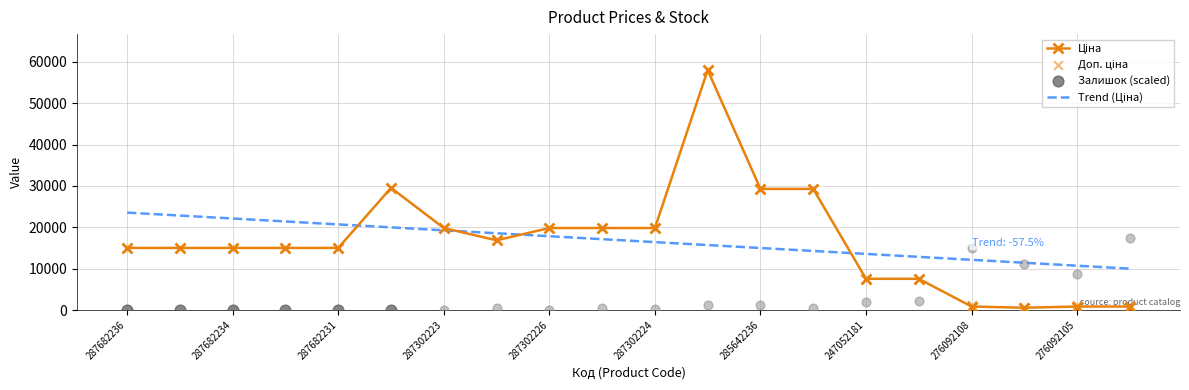

Is the value of Доп. ціна at 287682231 greater than the value of Ціна at 287702232?

No